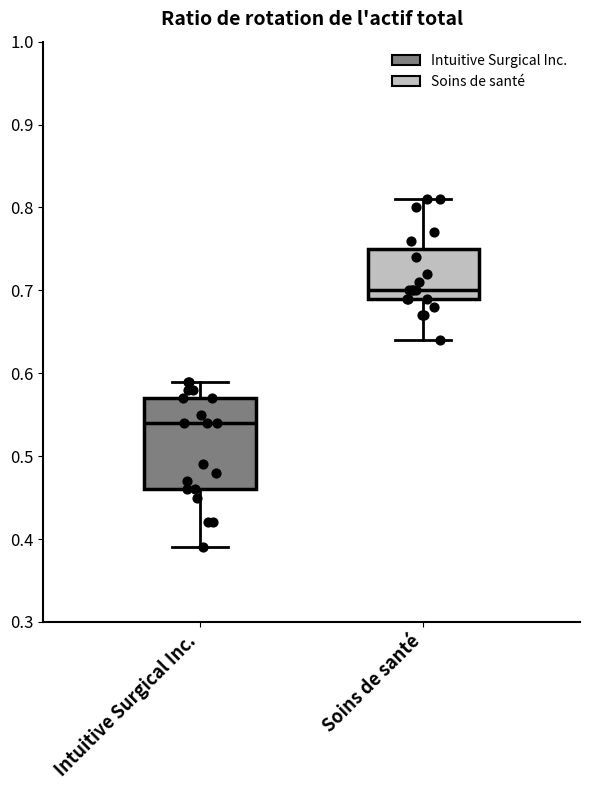

Reading left to right, read every box against the y-axis: the position of its median line, the range the box covers, and the ends of its whiskers. The values are not printed on the chart, so give them approximately, as read against the axis.

Intuitive Surgical Inc.: median 0.54, box 0.46 to 0.57, whiskers 0.39 to 0.59
Soins de santé: median 0.70, box 0.69 to 0.75, whiskers 0.64 to 0.81